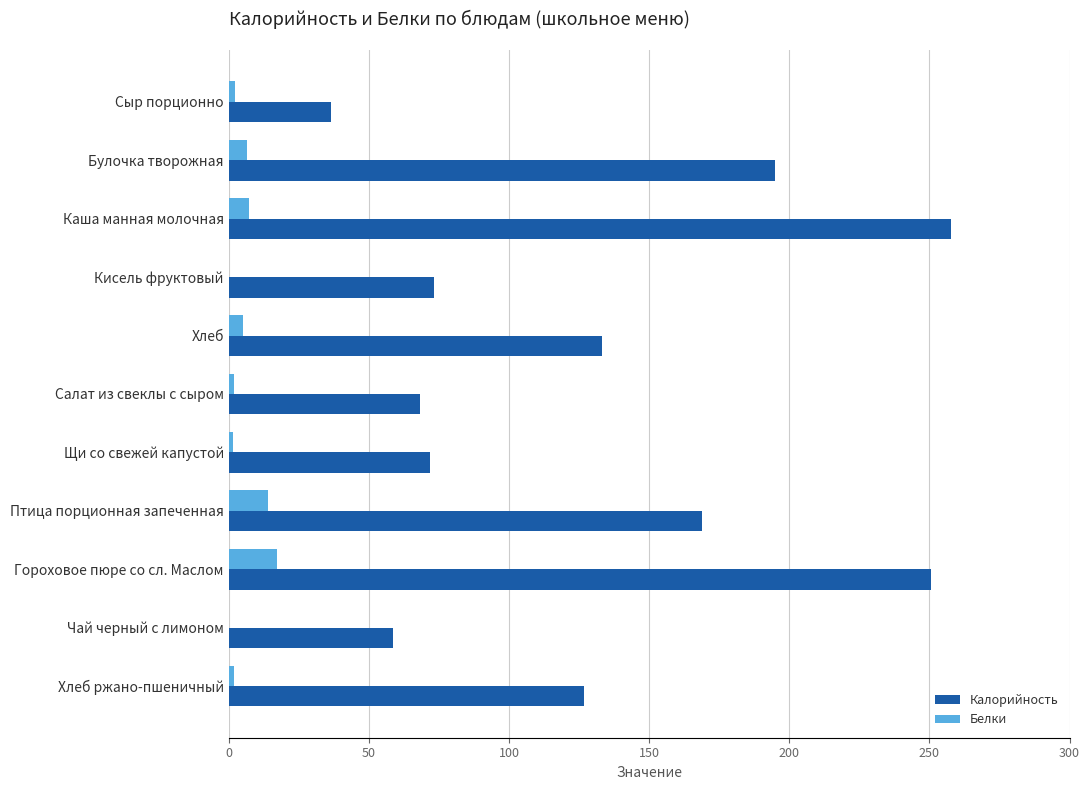

What value does the Белки series have at Гороховое пюре со сл. Маслом?

17.3